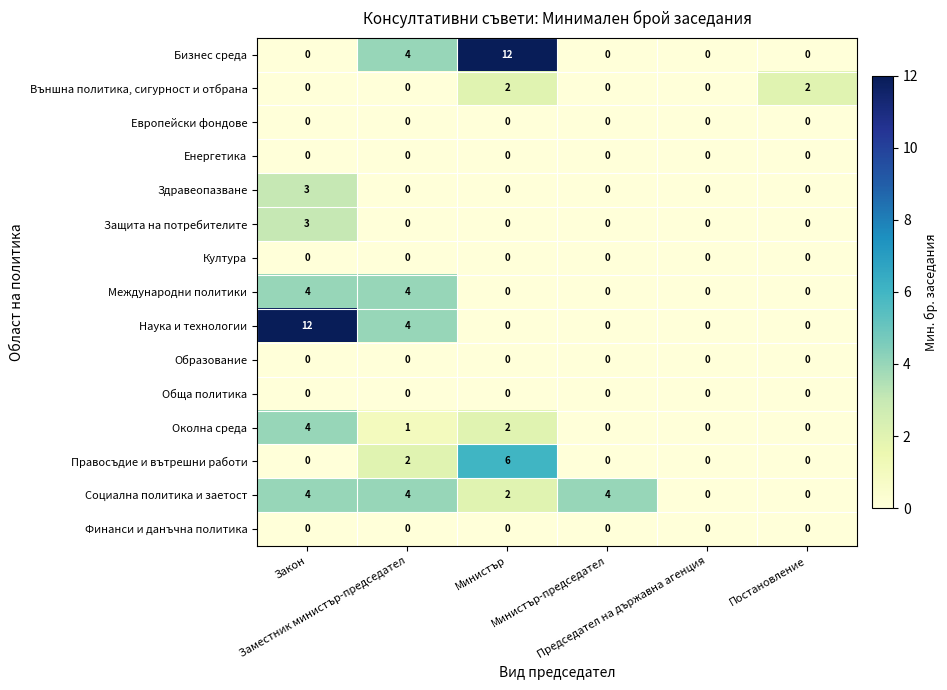

What is the average value of the Бизнес среда series?

3